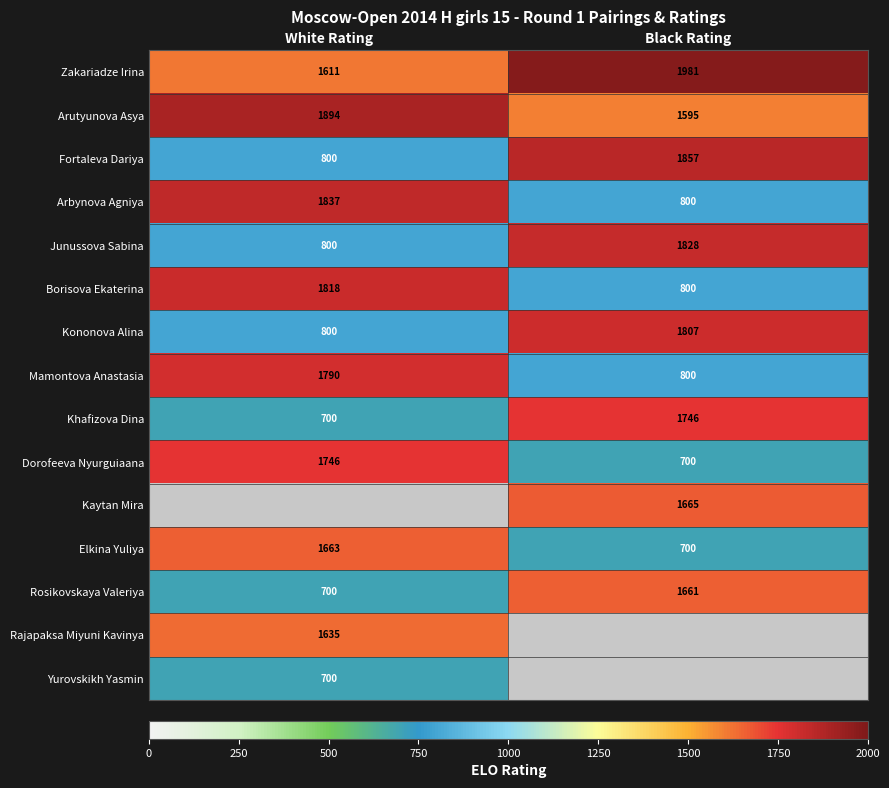

The Khafizova Dina series shows 700 at White Rating. True or false?

True